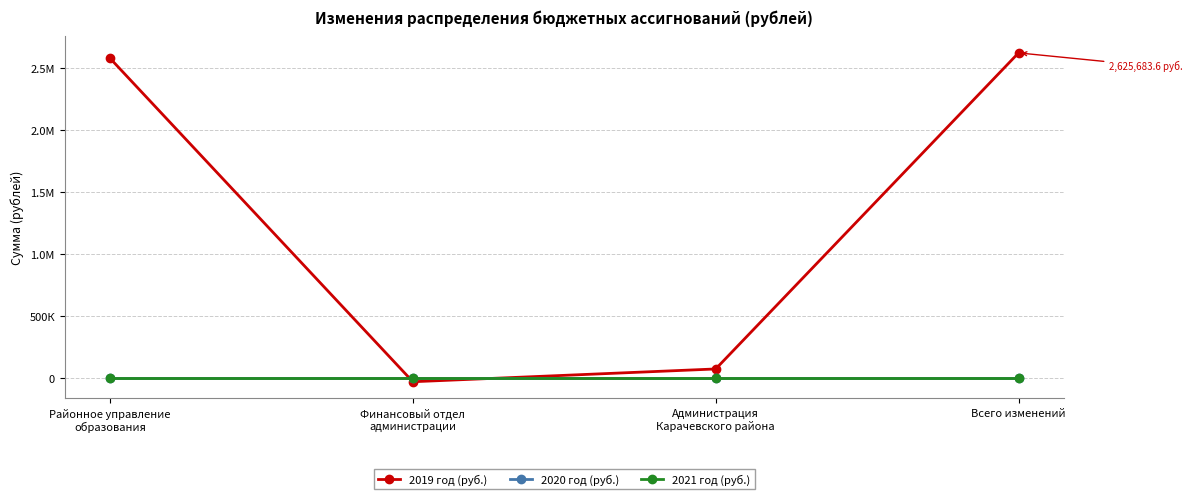

Which series has the largest total across all categories?

2019 год (руб.)